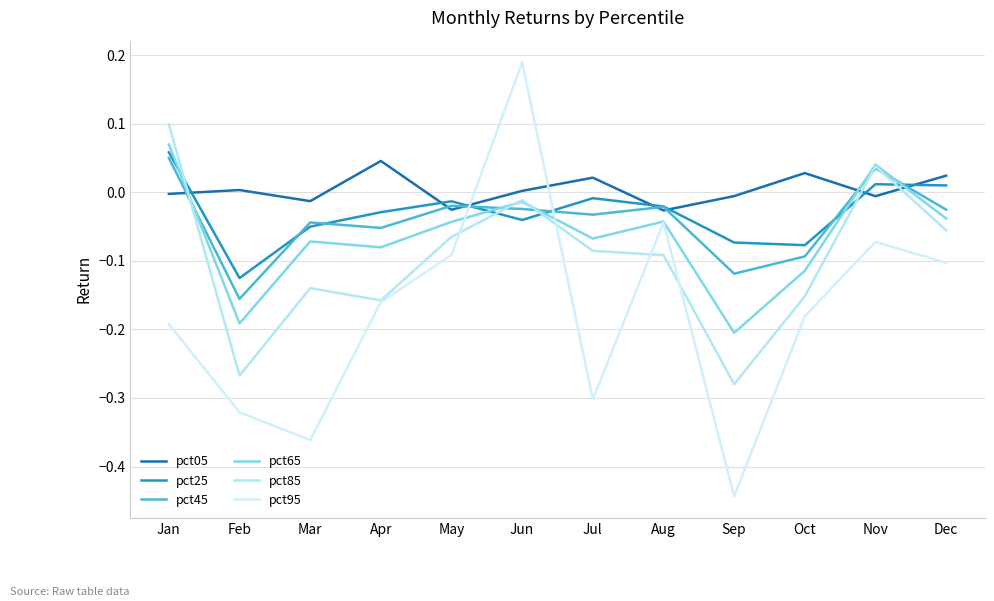

Rank the series at Nov from highest to lowest value.

pct65, pct85, pct45, pct25, pct05, pct95